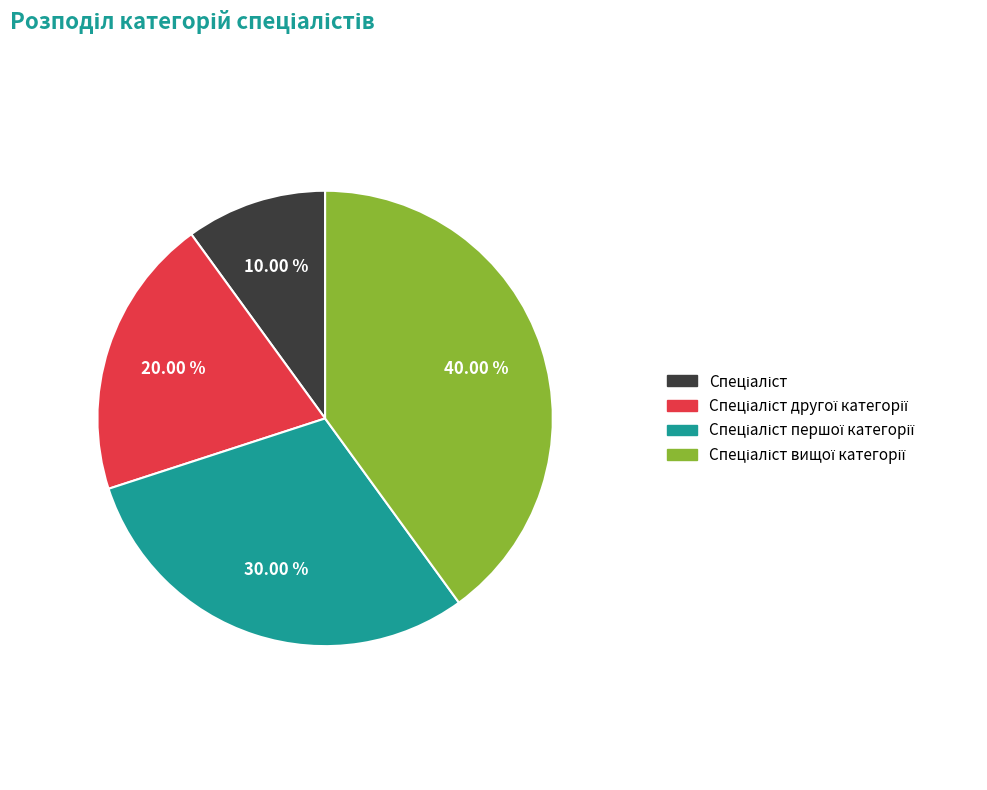

Is there a majority slice in this chart?

No